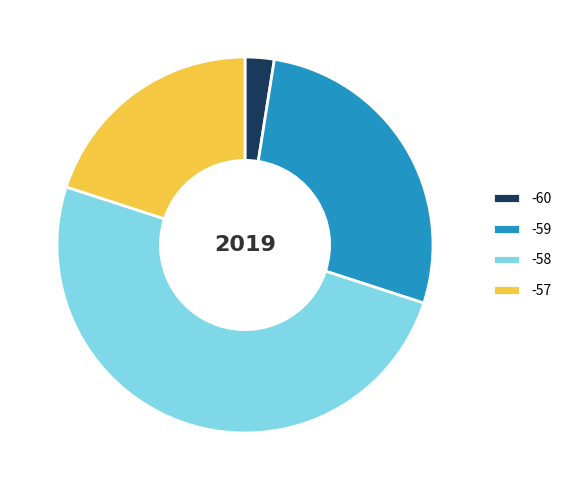

What is the ratio of the value at -57 to the value at -60?

8.0